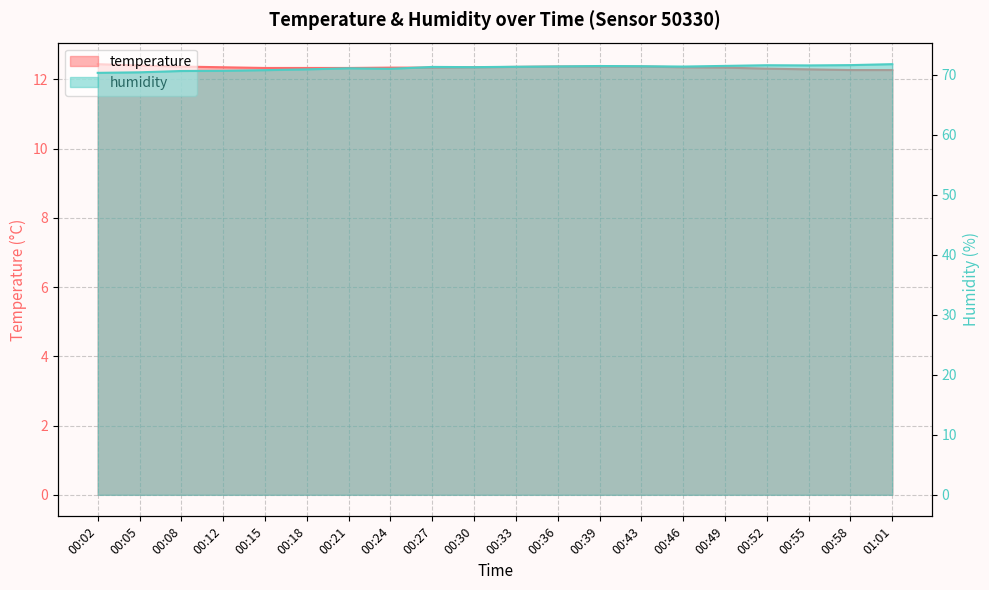

What is the label of the 16th point from the left?

00:49